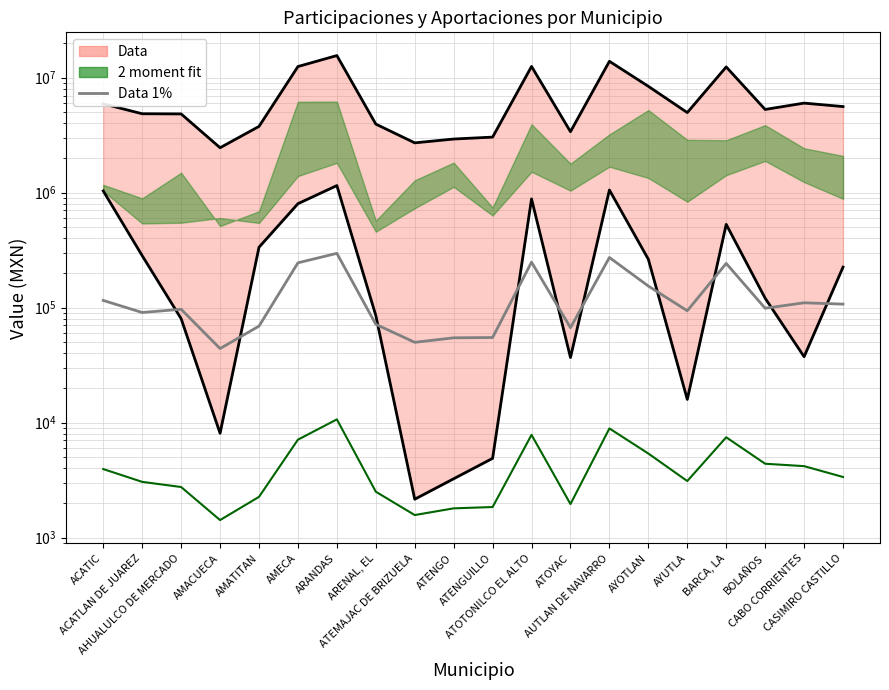

How many points are higher than both their immediate neighbors (excluding endpoints)?

6